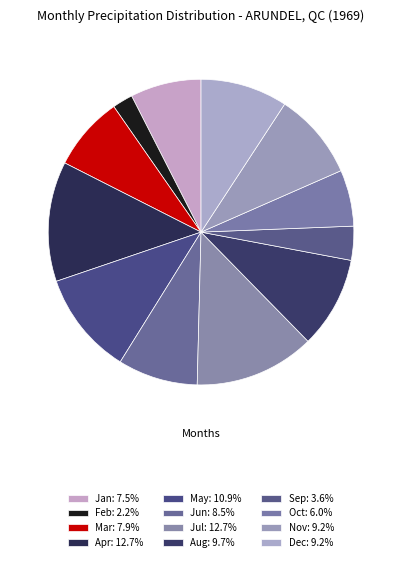

To the nearest percent, what is the difference between the largest and smallest slice percentages?

11%